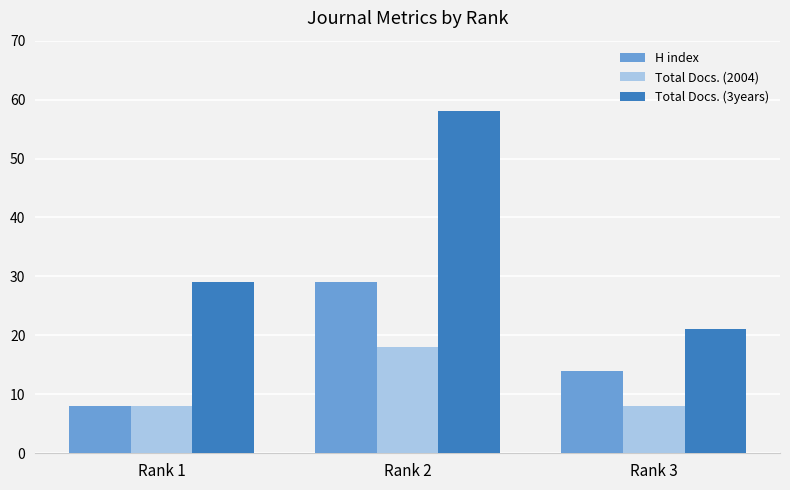

Where is H index nearest to the value 18?

Rank 3